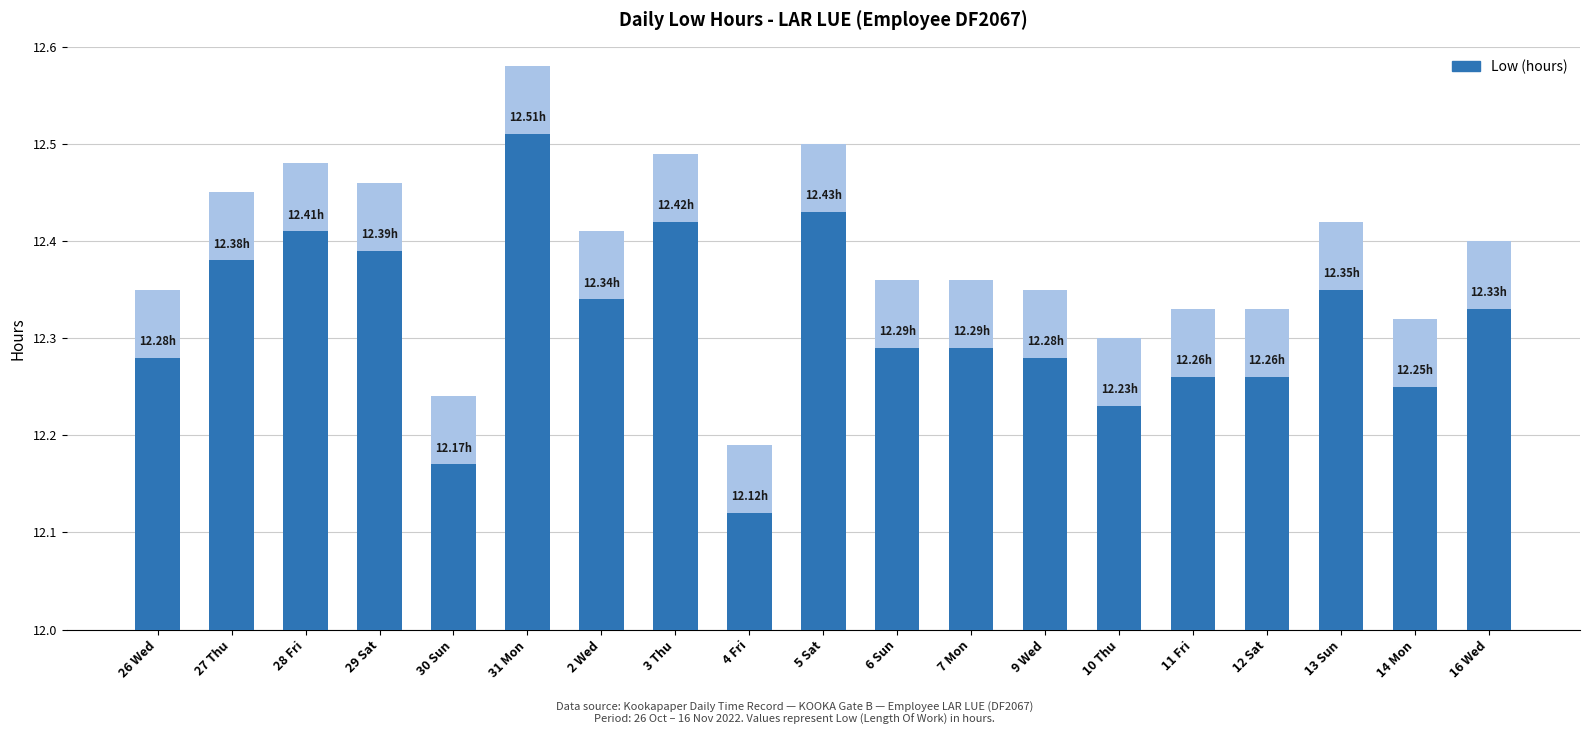

The value at 14 Mon is 12.2. True or false?

True